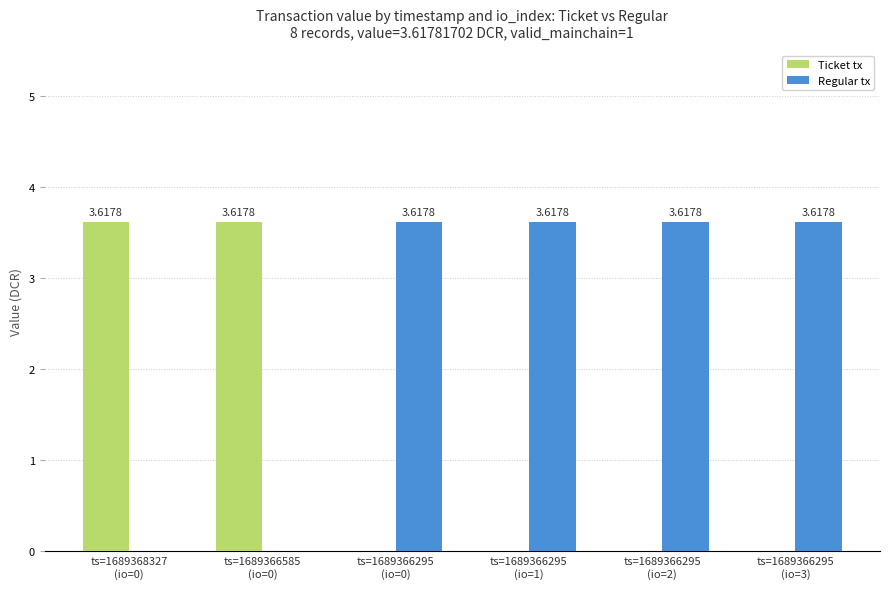

What is the sum of all Ticket tx values?

7.2